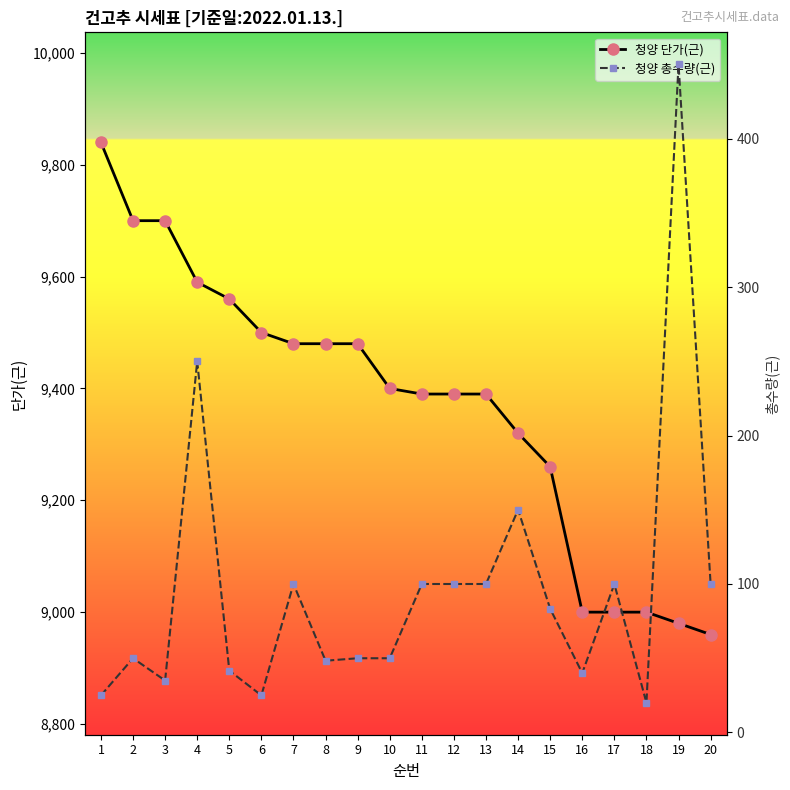

The 청양 단가(근) series shows 16135.7 at 9. True or false?

False